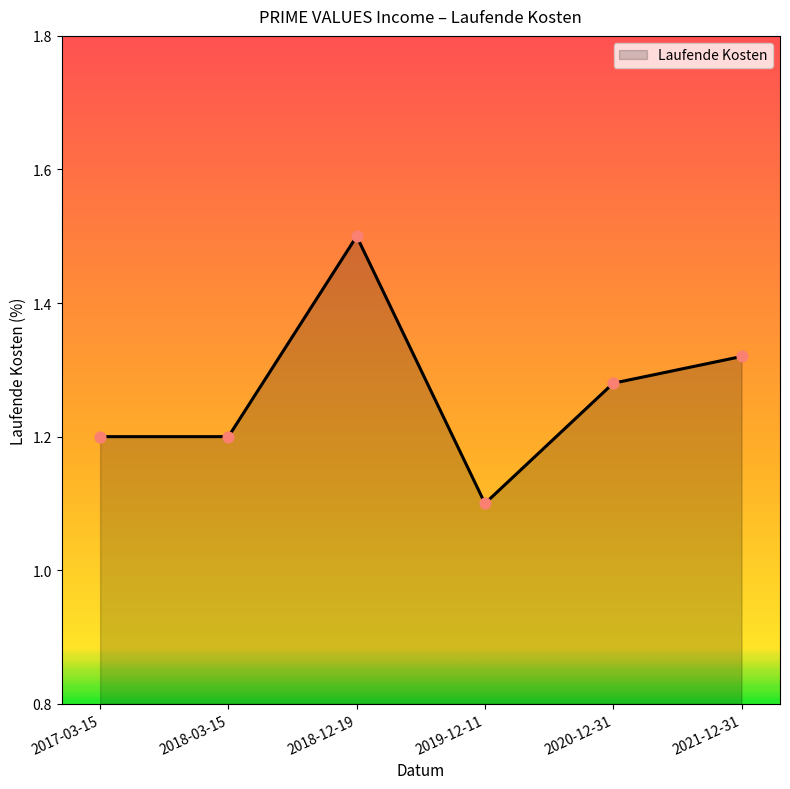

Which has a higher value, 2019-12-11 or 2020-12-31?

2020-12-31